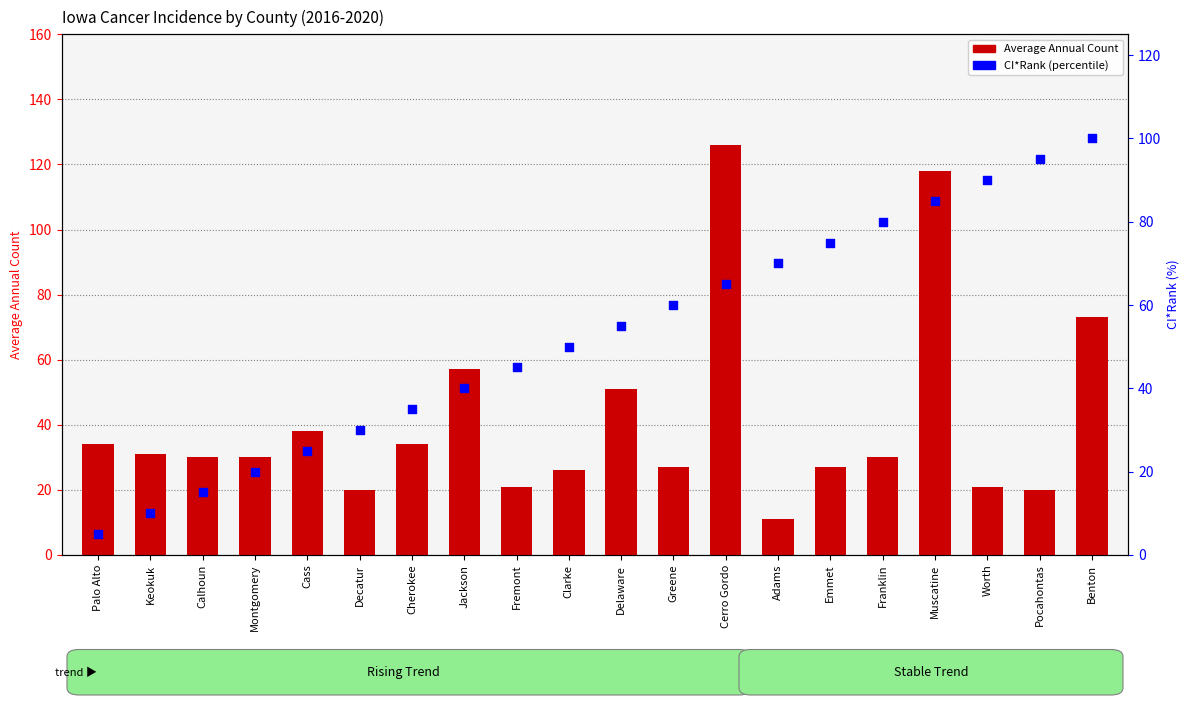

At which category is the sum across all series the highest?

Muscatine